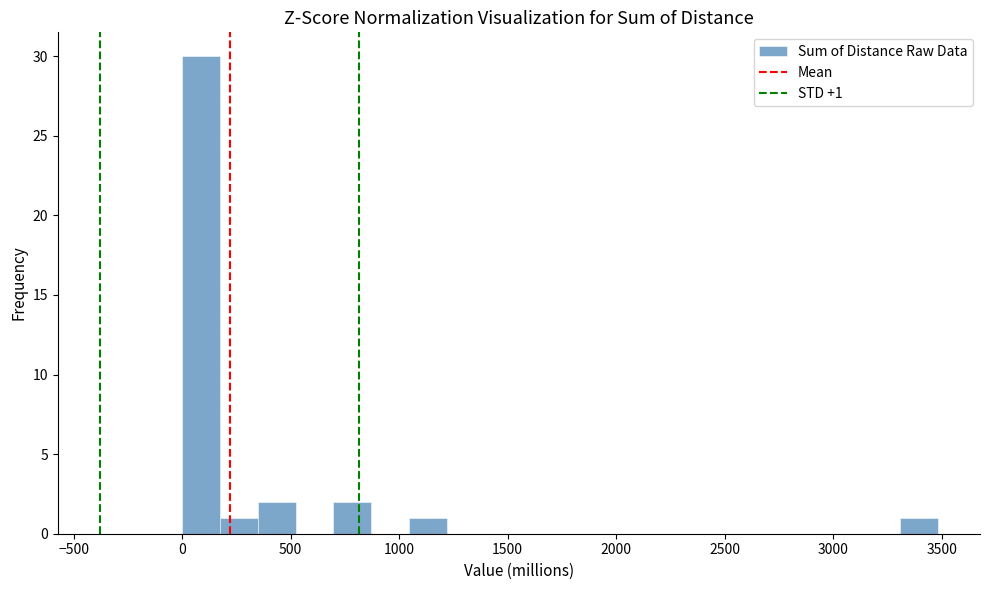

Read against the x-axis, roughly where is the centre of the tallest bar?

100